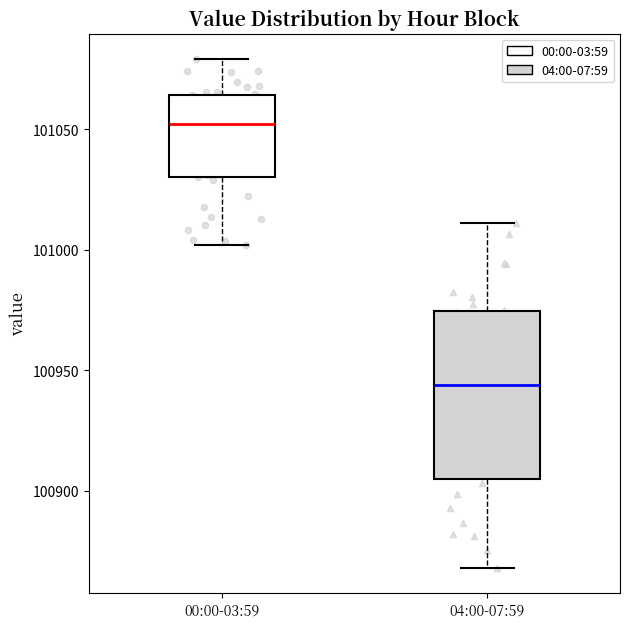

Reading left to right, read every box against the y-axis: the position of its median line, the range the box covers, and the ends of its whiskers. The values are not printed on the chart, so give them approximately, as read against the axis.

00:00-03:59: median 101050, box 101030 to 101065, whiskers 101000 to 101080
04:00-07:59: median 100945, box 100905 to 100975, whiskers 100870 to 101010